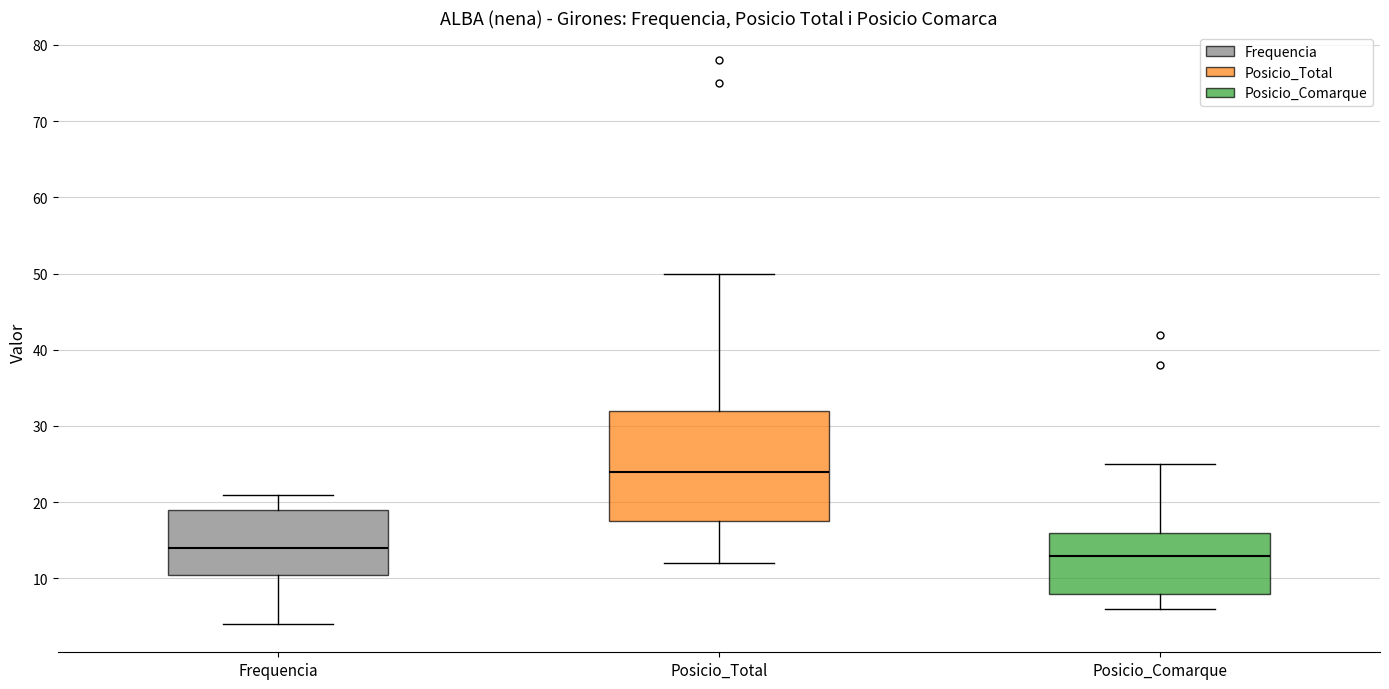

Where is the upper edge of the box for Posicio_Total on the y-axis? The values are not printed on the chart, so give them approximately, as read against the axis.

32